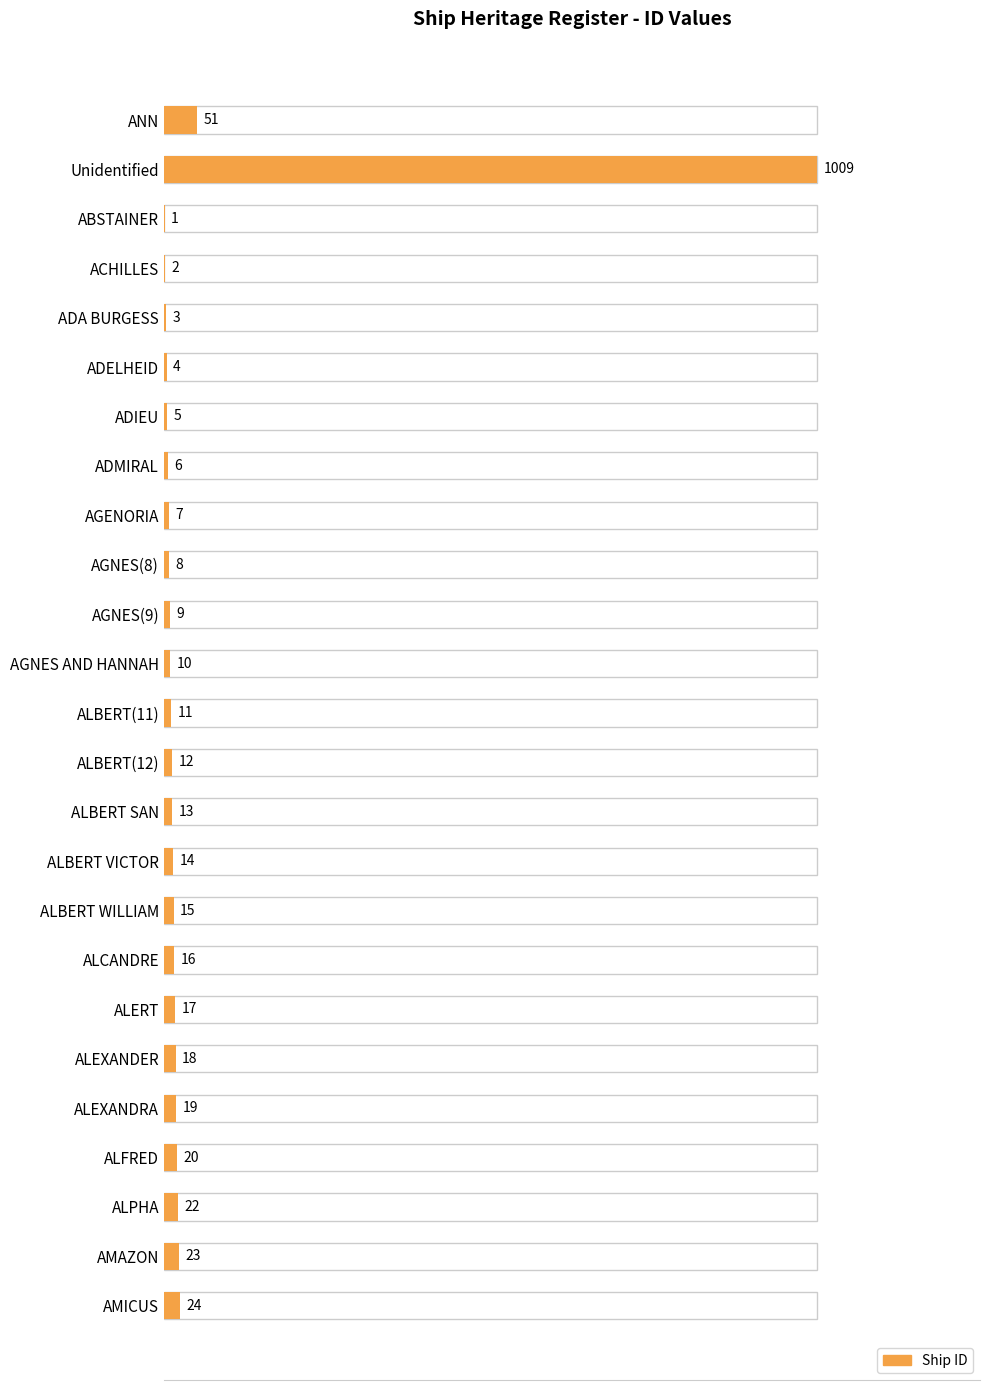

Does the chart contain any negative values?

No